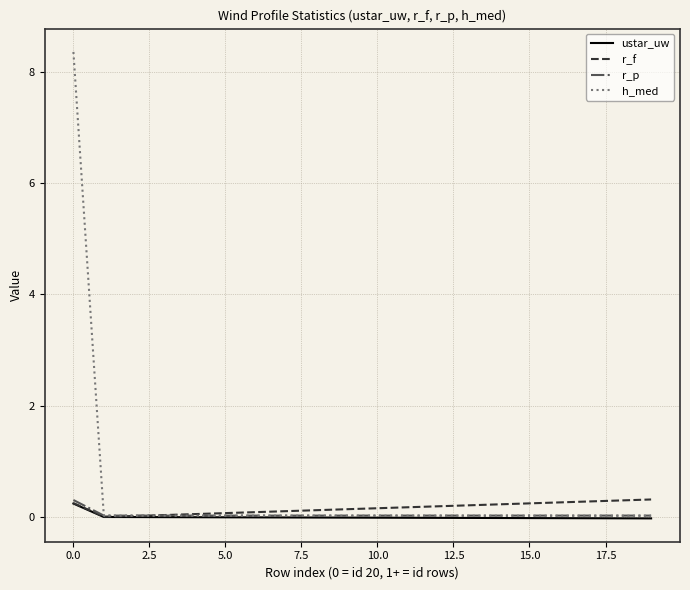

After their last crossing, which series has the higher values: r_p or r_f?

r_f